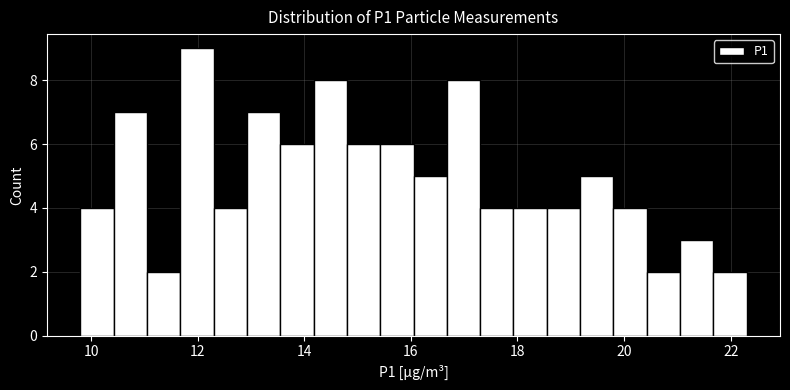

Around what value on the x-axis is the tallest bar? Give the approximate position of its centre, as read against the axis.

12.0